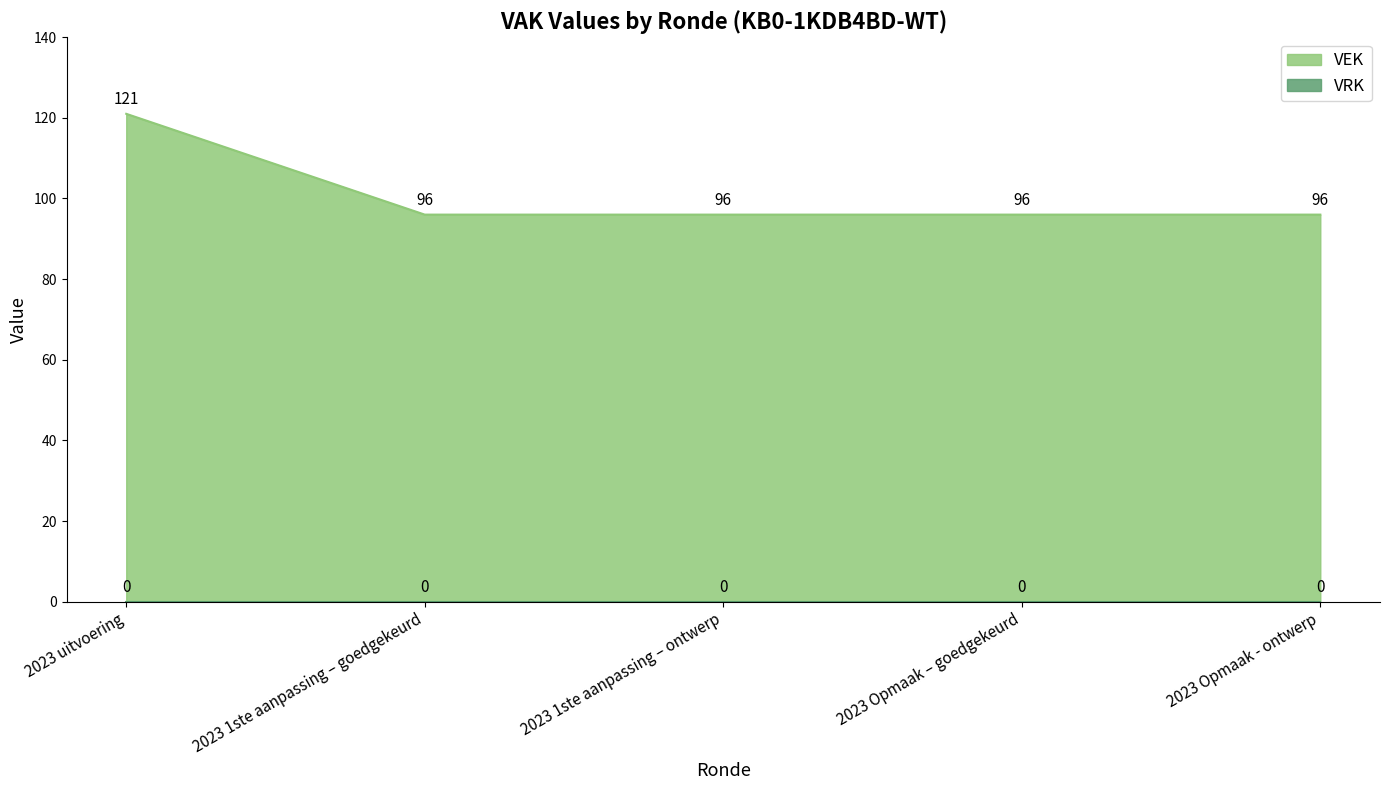

How many lines are shown in the chart?

2